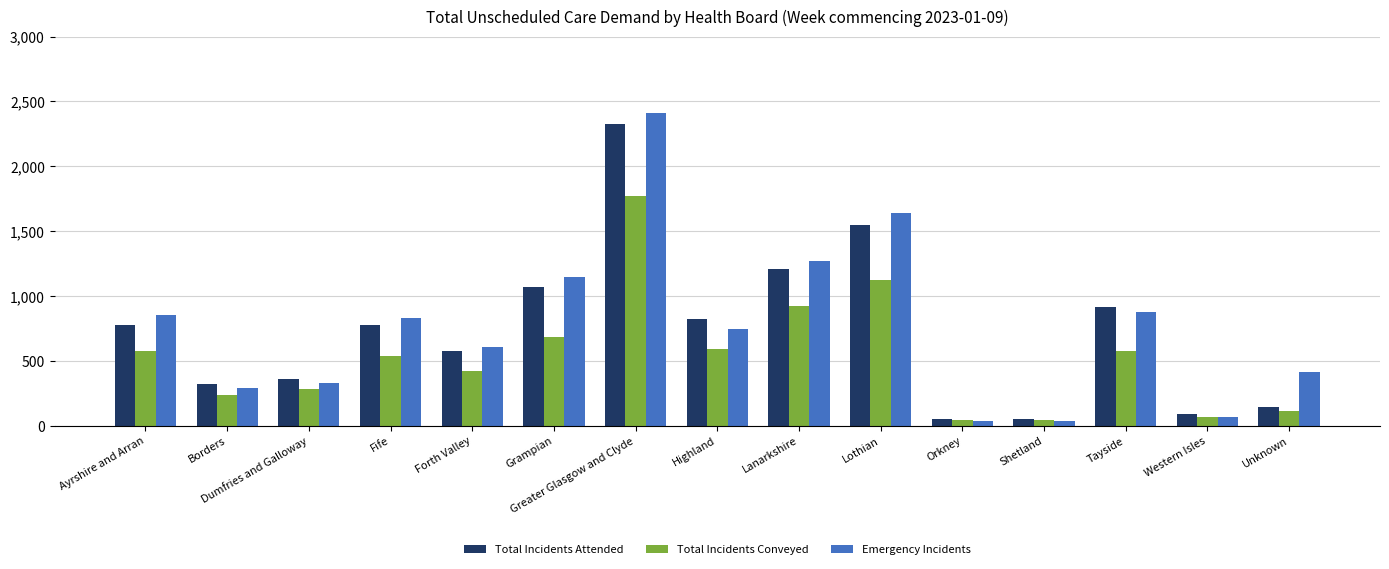

What is the highest value of the Emergency Incidents series?

2413